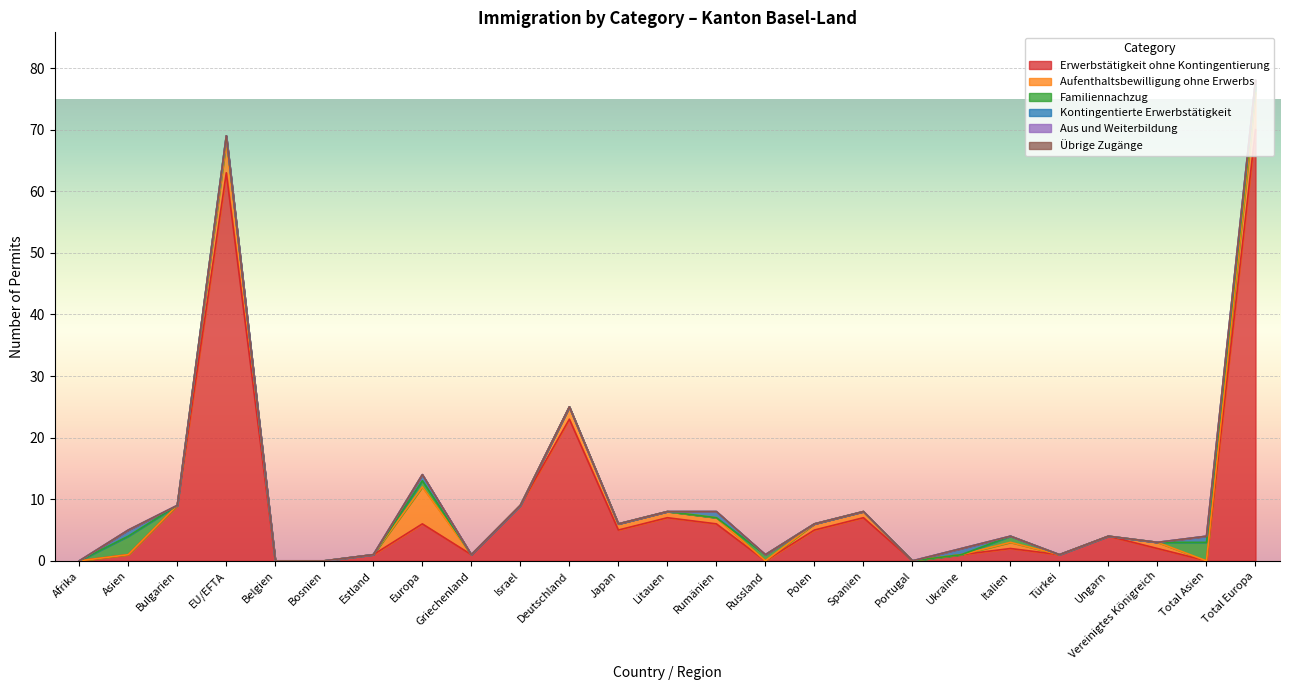

What are all the series names shown in the legend?

Erwerbstätigkeit ohne Kontingentierung, Aufenthaltsbewilligung ohne Erwerbs, Familiennachzug, Kontingentierte Erwerbstätigkeit, Aus und Weiterbildung, Übrige Zugänge